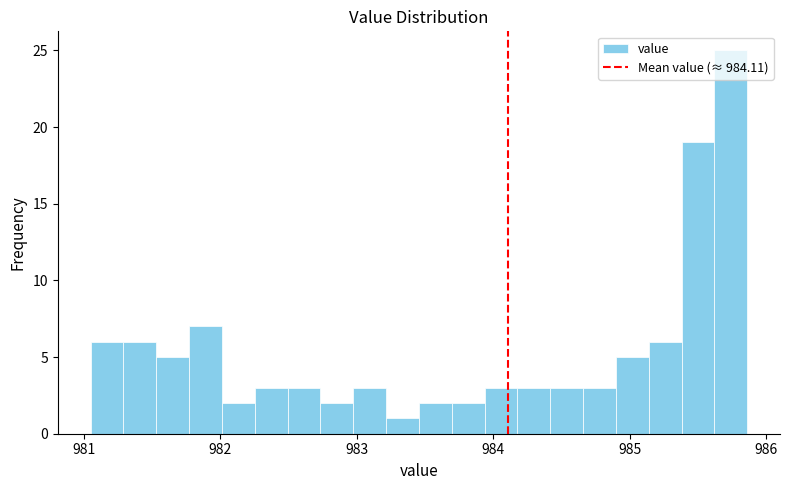

Around what value on the x-axis is the tallest bar? Give the approximate position of its centre, as read against the axis.

985.7